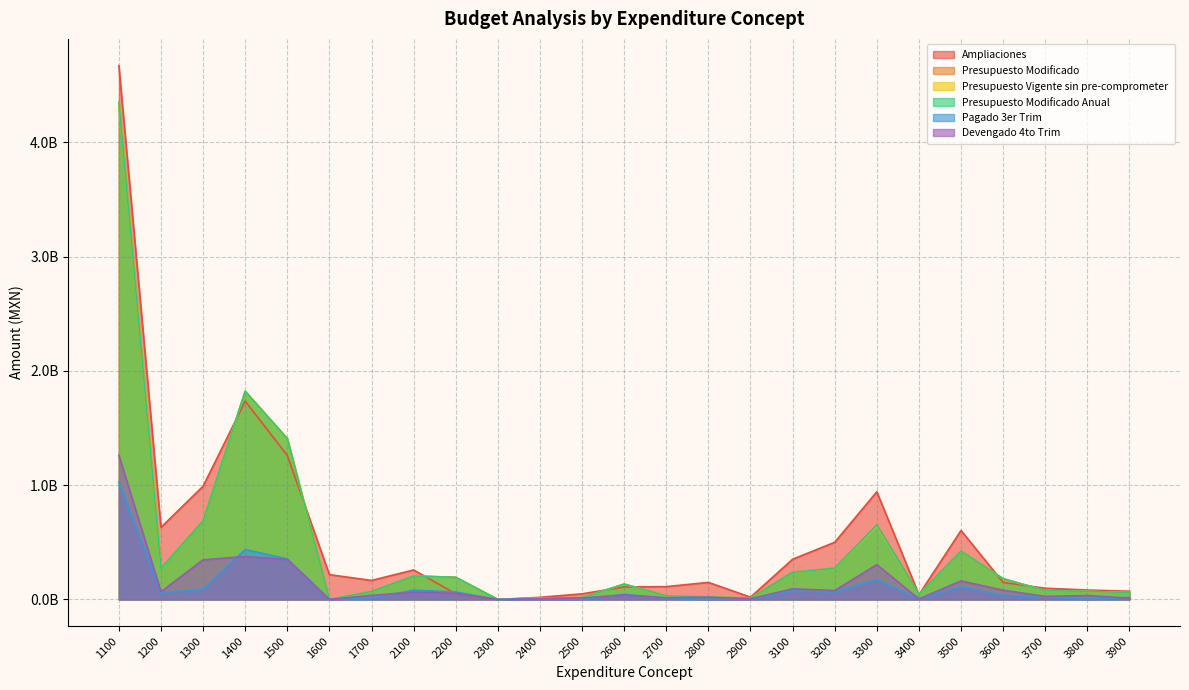

At which label does Pagado 3er Trim reach its peak?

1100